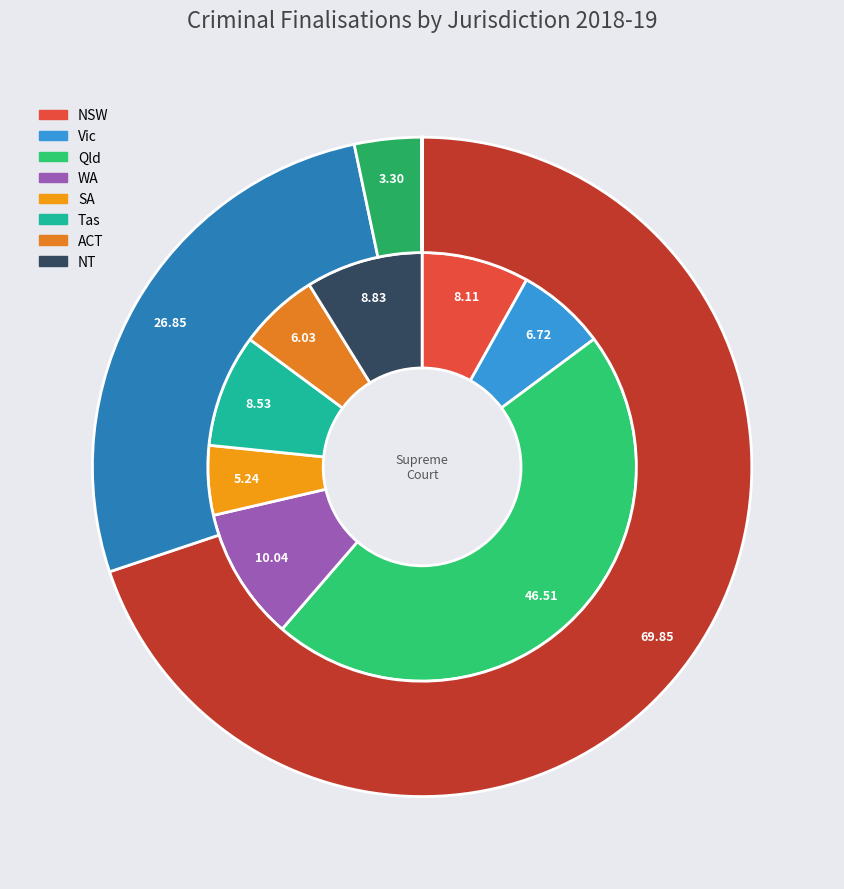

How many segments does this pie chart have?

8